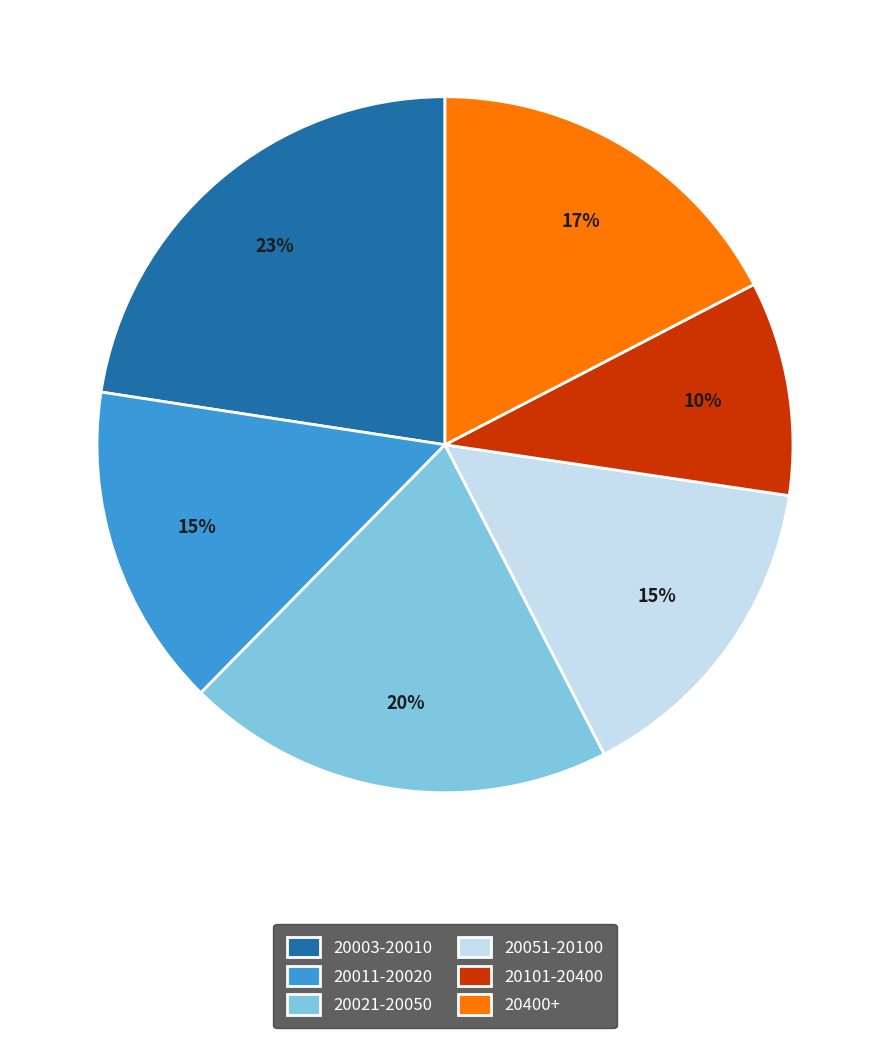

What is the ratio of the value at 20021-20050 to the value at 20051-20100?

1.3